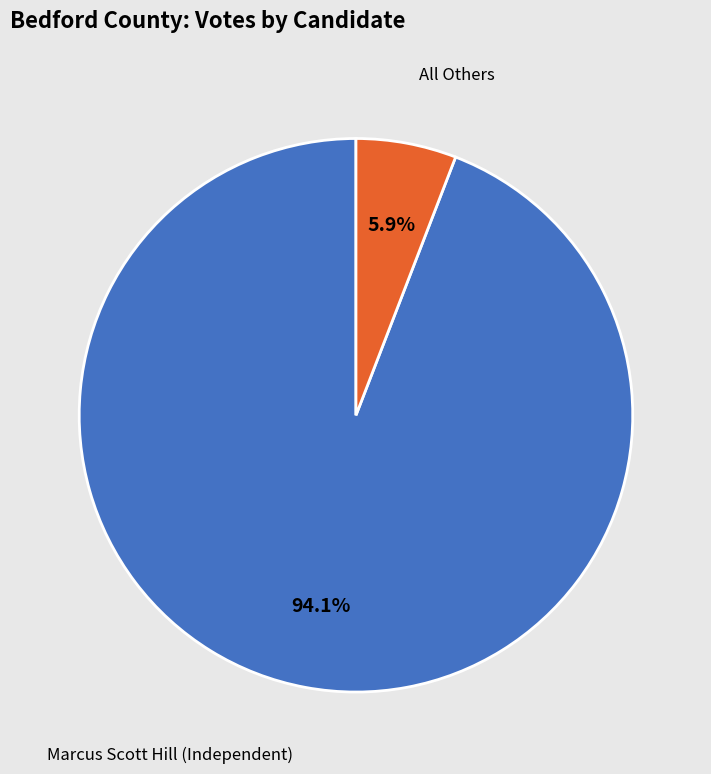

How many slices are in this pie chart?

2